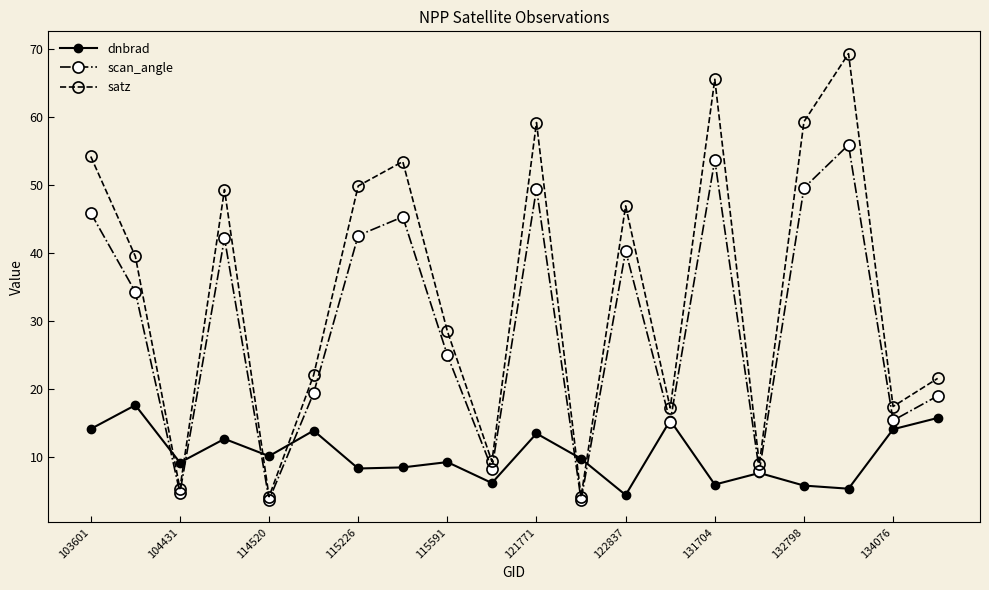

What is the greatest value displayed?

69.3